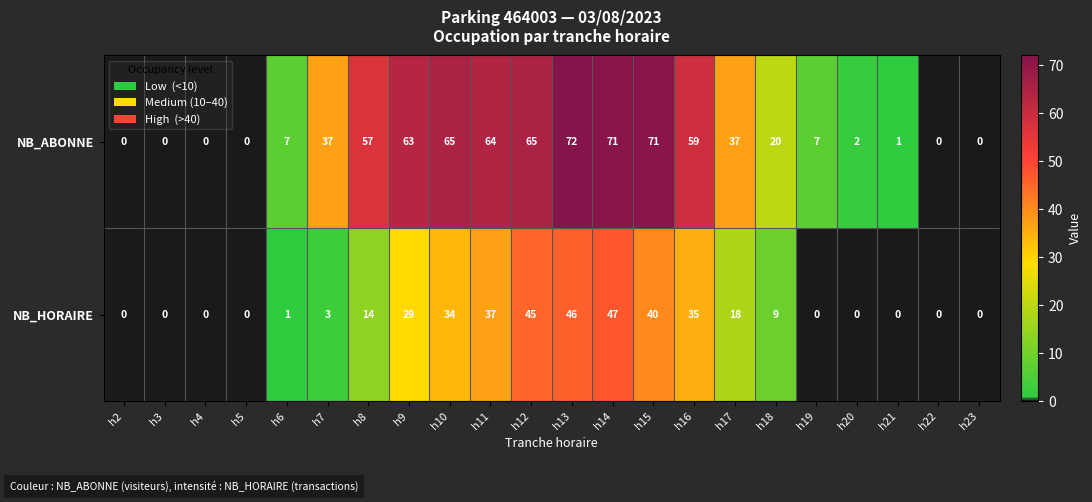

At how many categories does at least one series exceed 16?

12